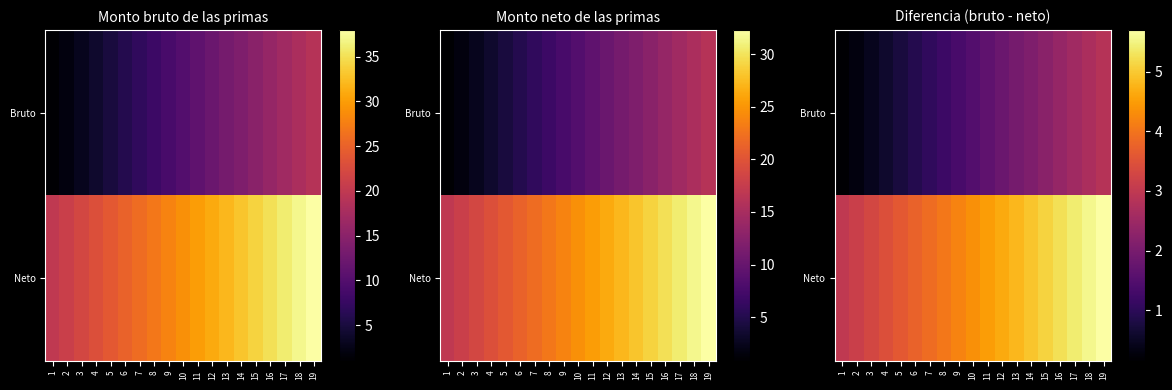

Between 5 and 11, which series saw the biggest shift?

Bruto